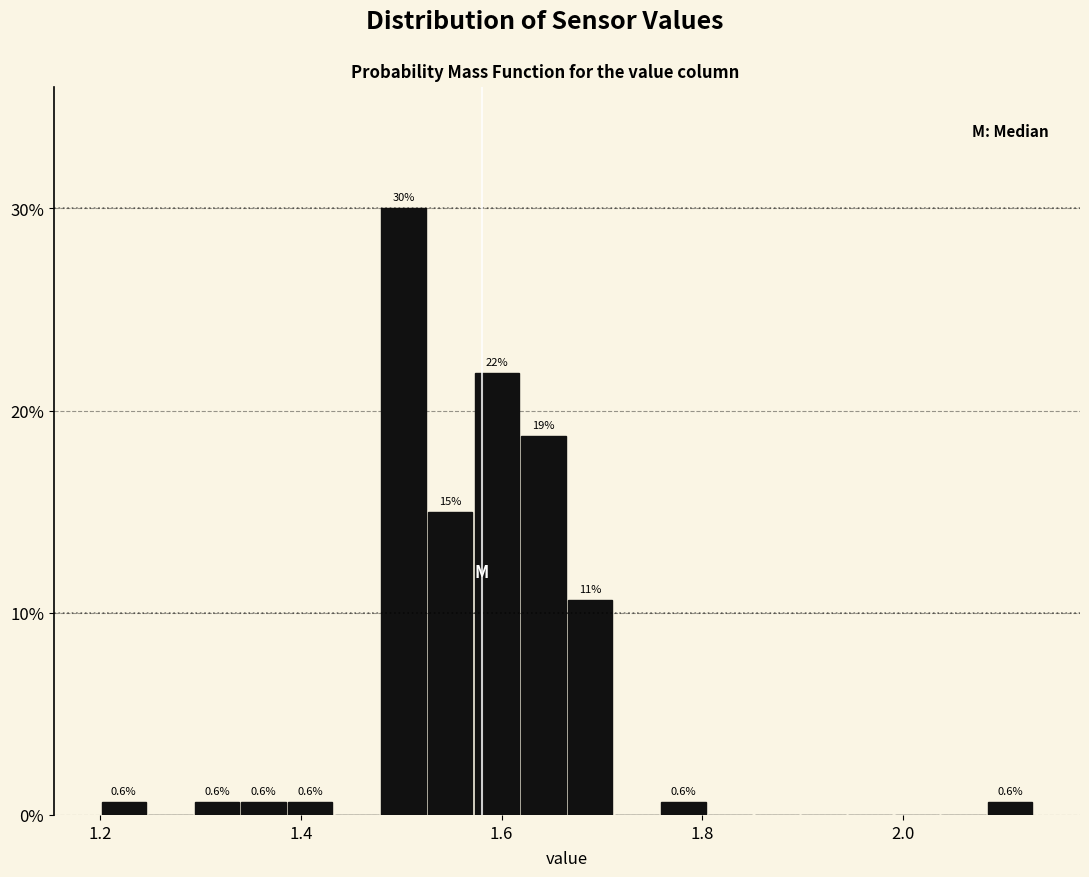

Read against the x-axis, roughly where is the centre of the tallest bar?

1.50